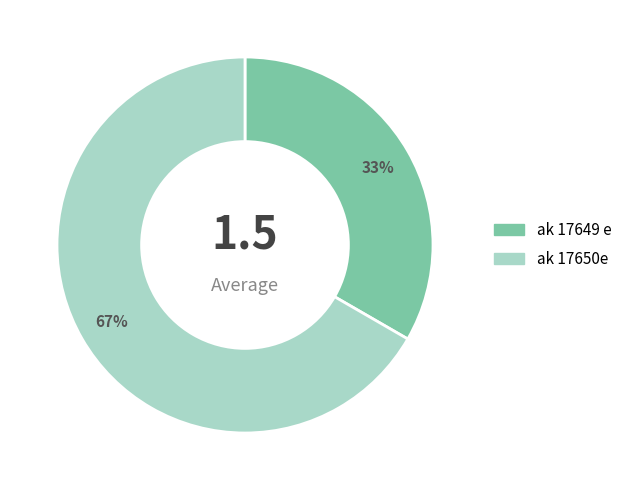

Which category has the biggest portion of the pie?

ak 17650e